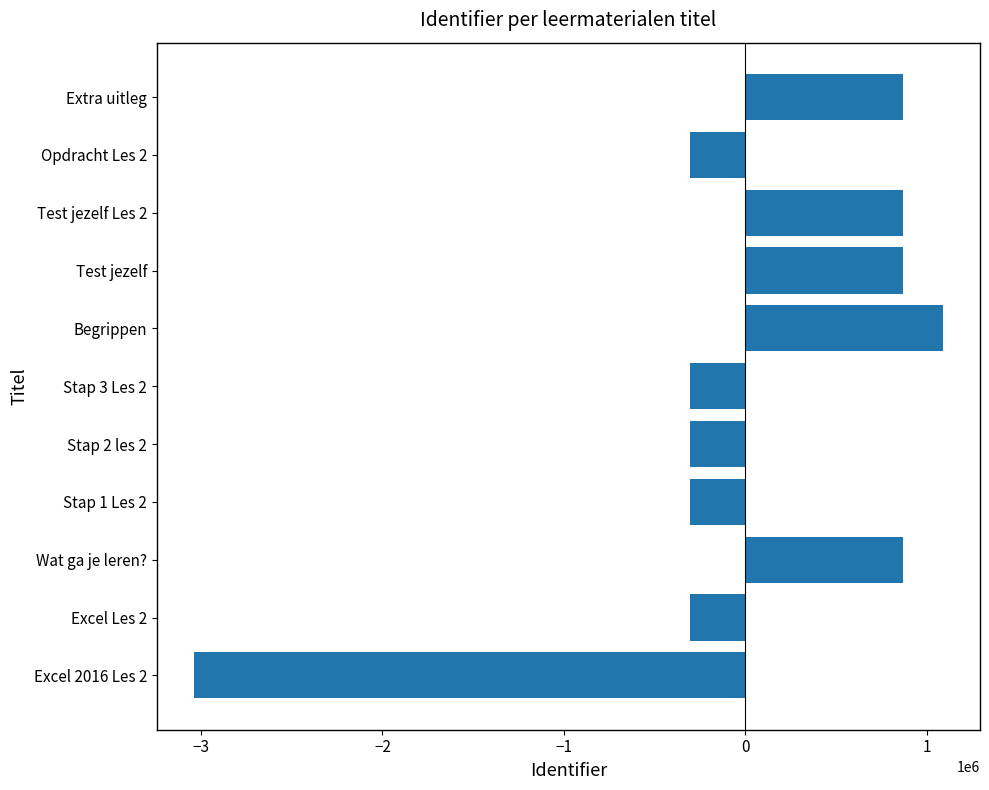

Which label corresponds to the largest value in the chart?

Begrippen